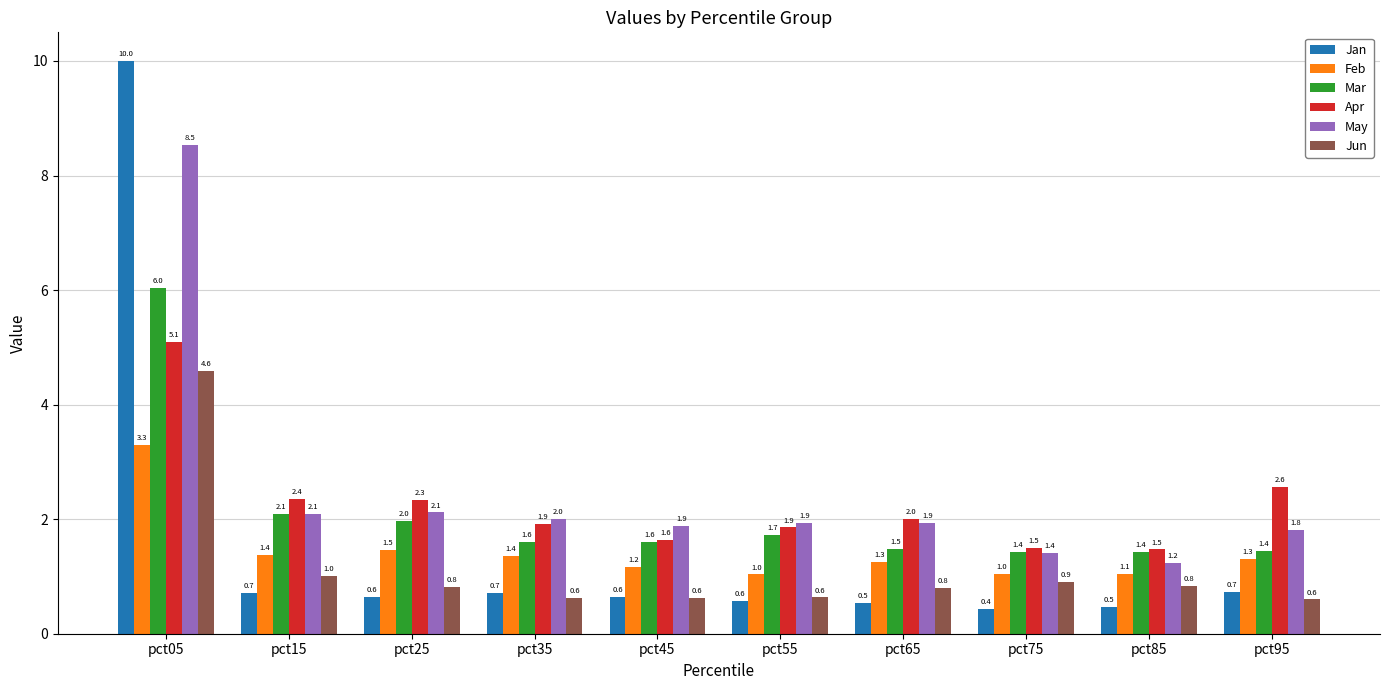

Which label corresponds to the smallest value in the chart?

pct75